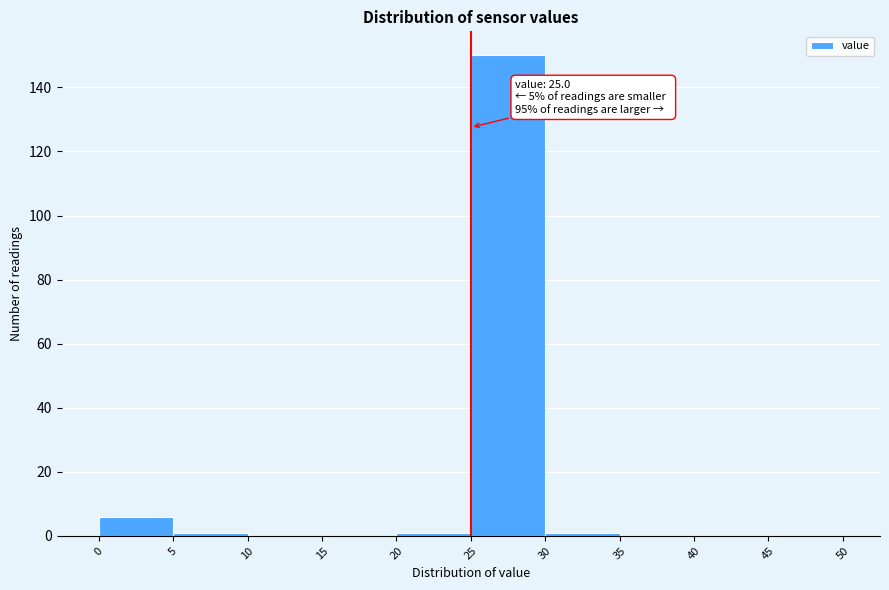

Which range on the x-axis has the tallest bar?

25 to 30